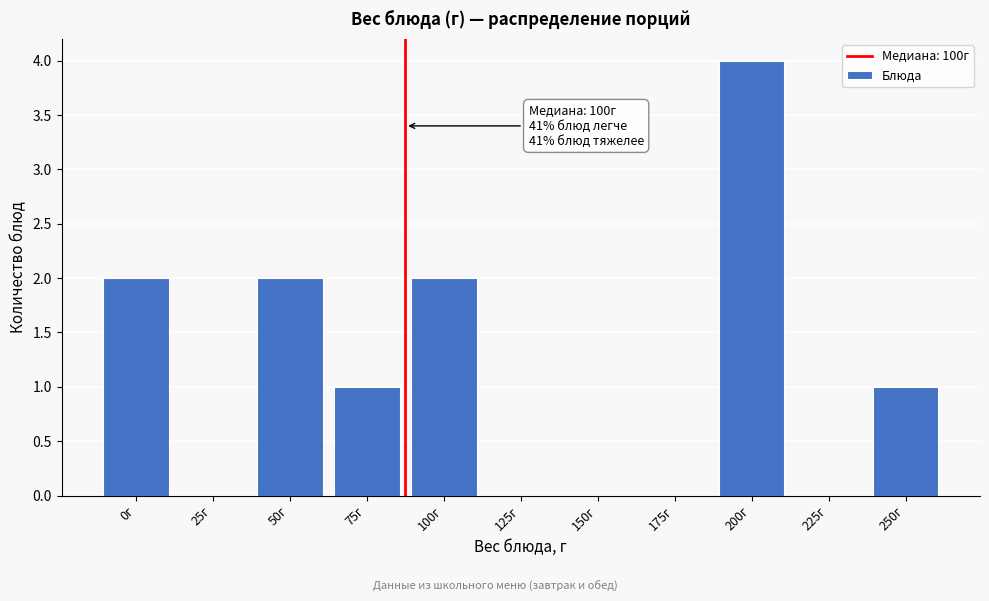

Reading left to right, transcribe all the data shown in this chart.

0г=2	25г=0	50г=2	75г=1	100г=2	125г=0	150г=0	175г=0	200г=4	225г=0	250г=1